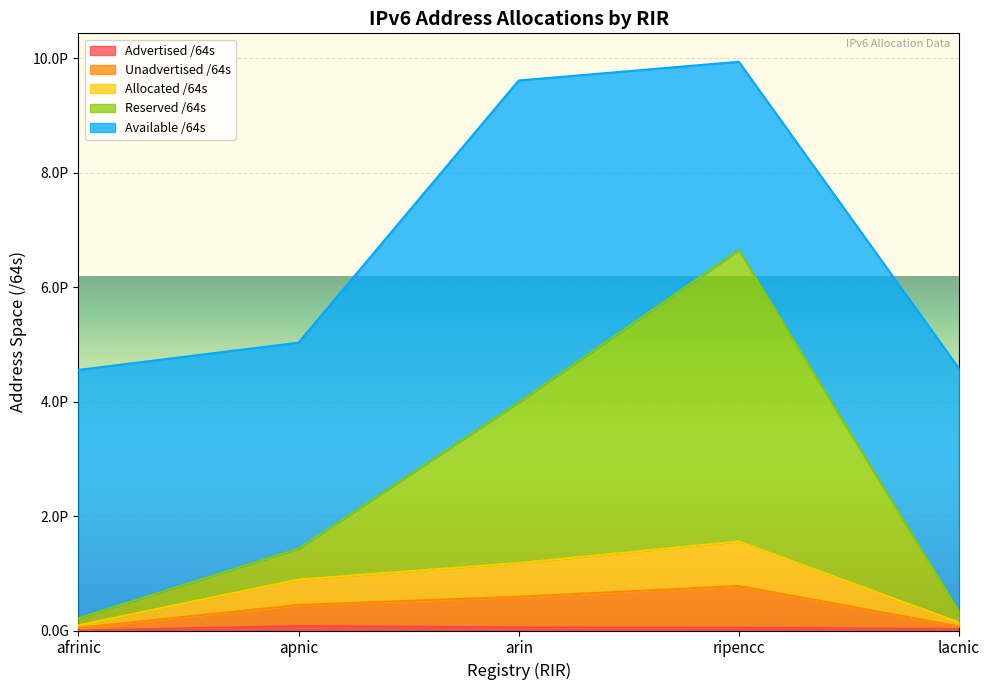

At which category is the sum across all series the highest?

ripencc